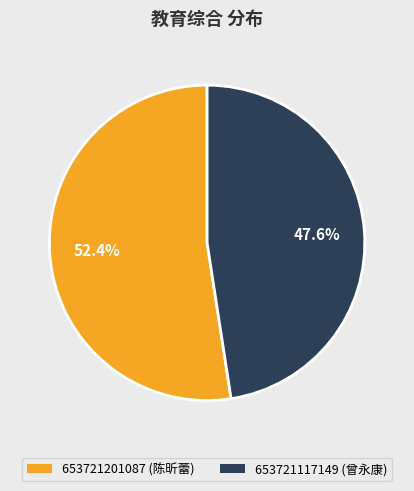

To the nearest percent, what is the combined percentage of 653721117149 and 653721201087?

100%